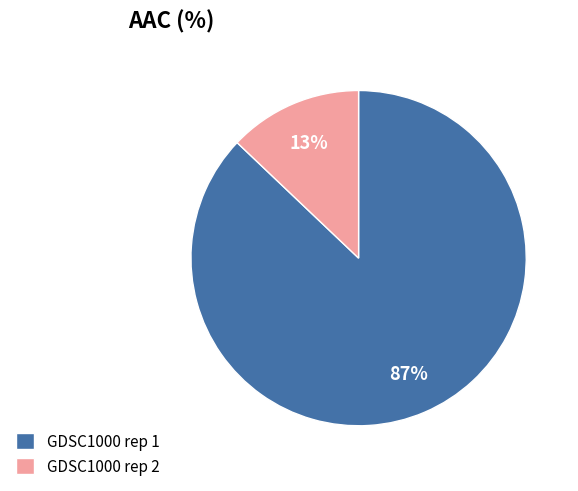

Approximately how many times larger is the value at GDSC1000 rep 2 compared to GDSC1000 rep 1?

0.1